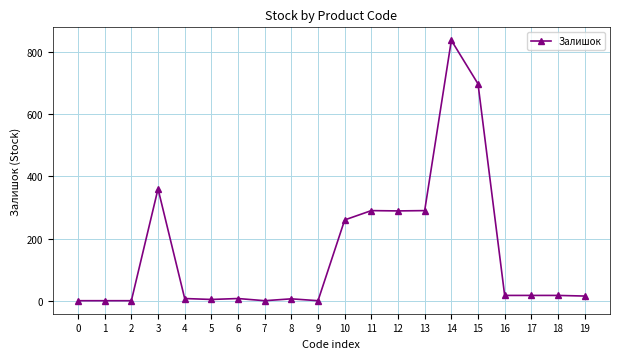

Is it true that the value at 13 is 71?

False